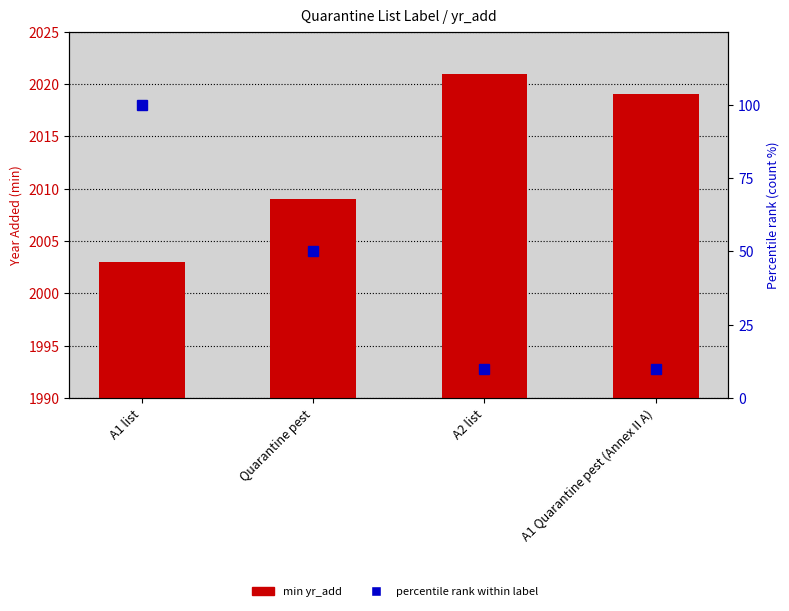

What is the label of the 1st bar from the left?

A1 list